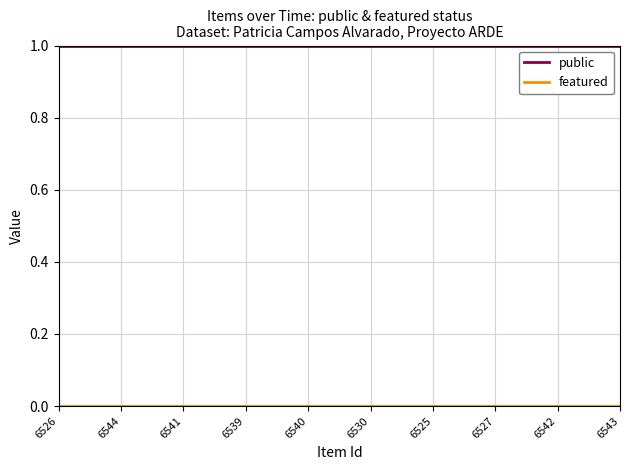

What position from the left is 6542?

9